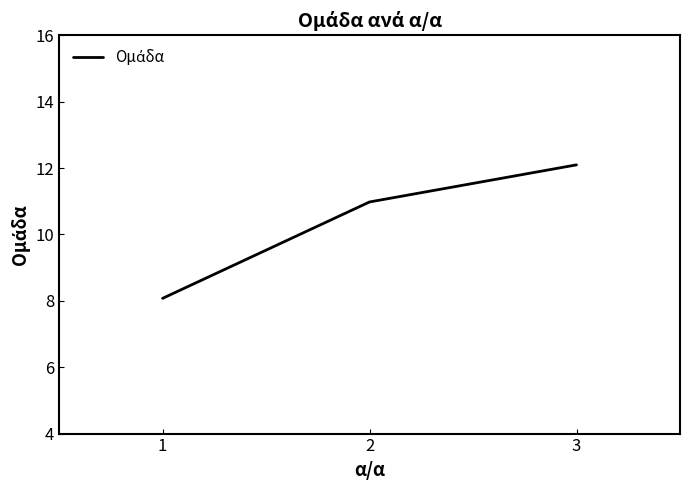

Count the number of values greater than 10.

2